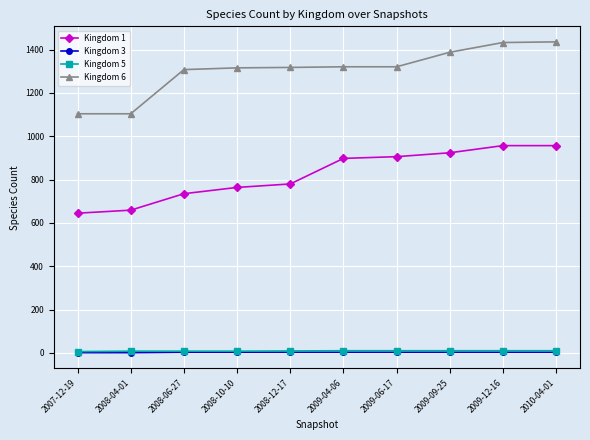

What is the value of the Kingdom 5 point at the 3rd from the left?

8